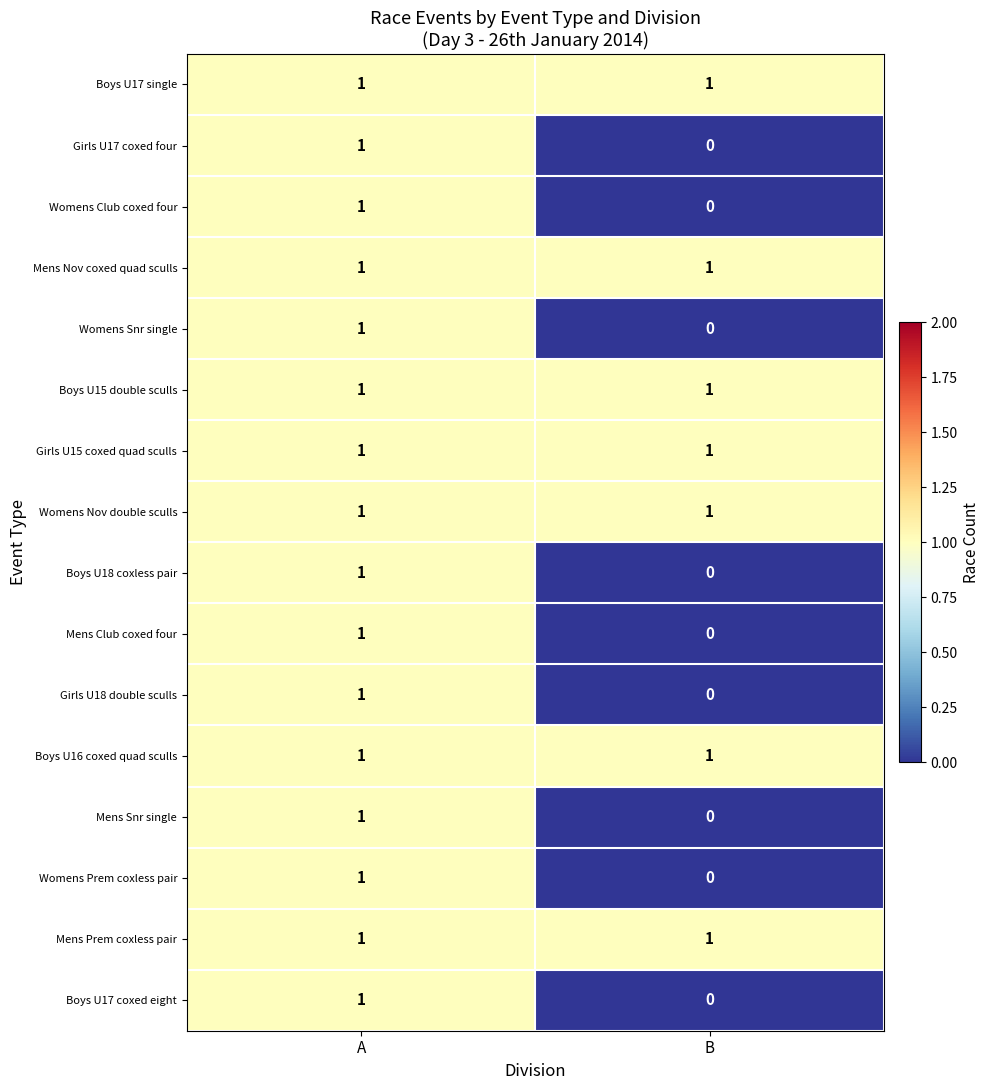

Which category has the lowest value across all series?

B